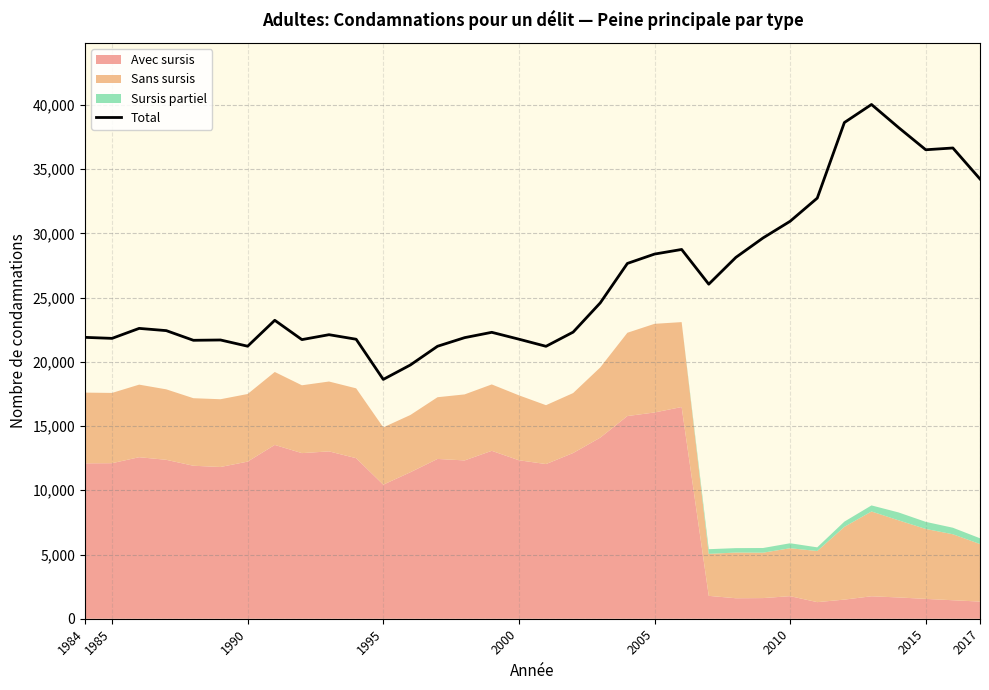

What is the difference between the maximum and second lowest values?

20280